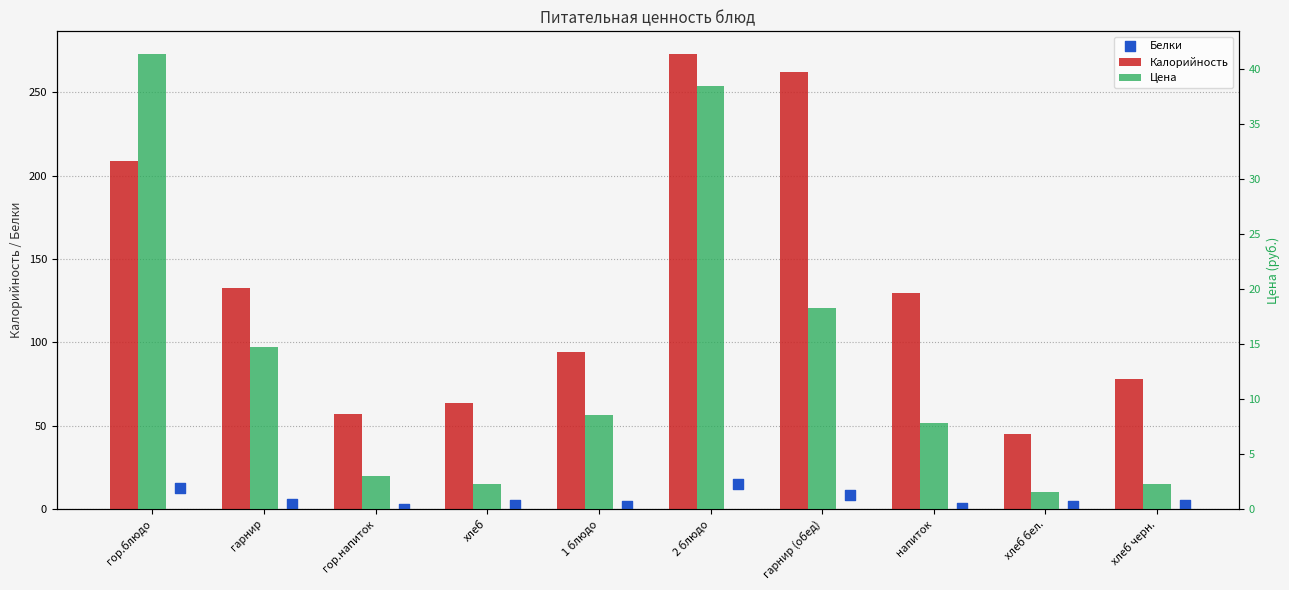

What are all the series names shown in the legend?

Калорийность, Белки, Цена